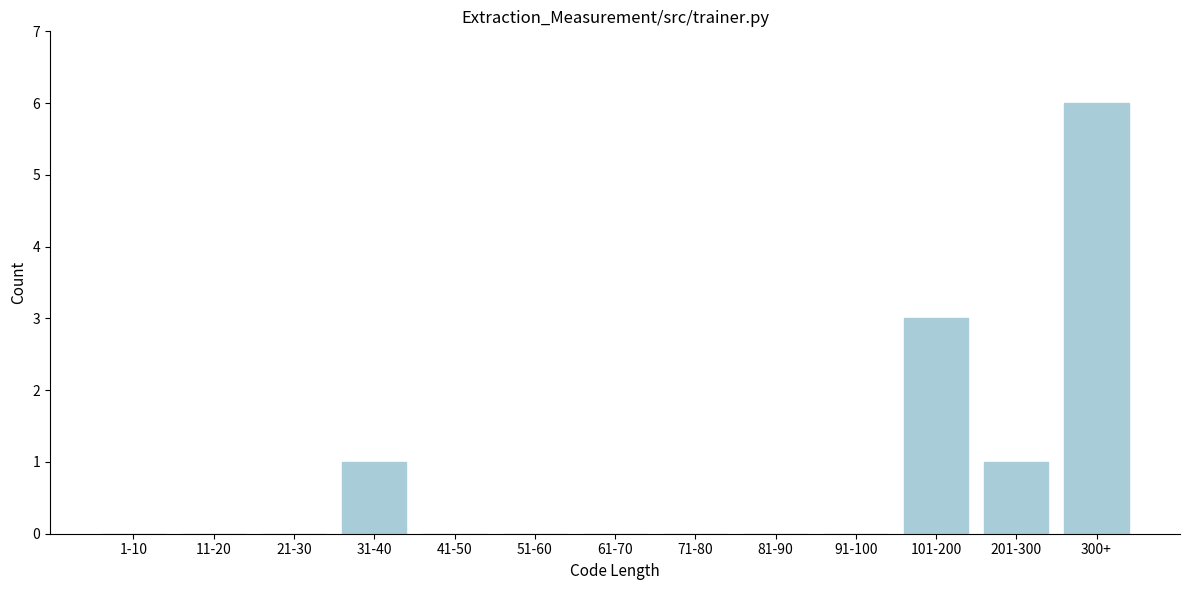

Reading right to left, list all the values displayed in this chart.

300+=6	201-300=1	101-200=3	91-100=0	81-90=0	71-80=0	61-70=0	51-60=0	41-50=0	31-40=1	21-30=0	11-20=0	1-10=0